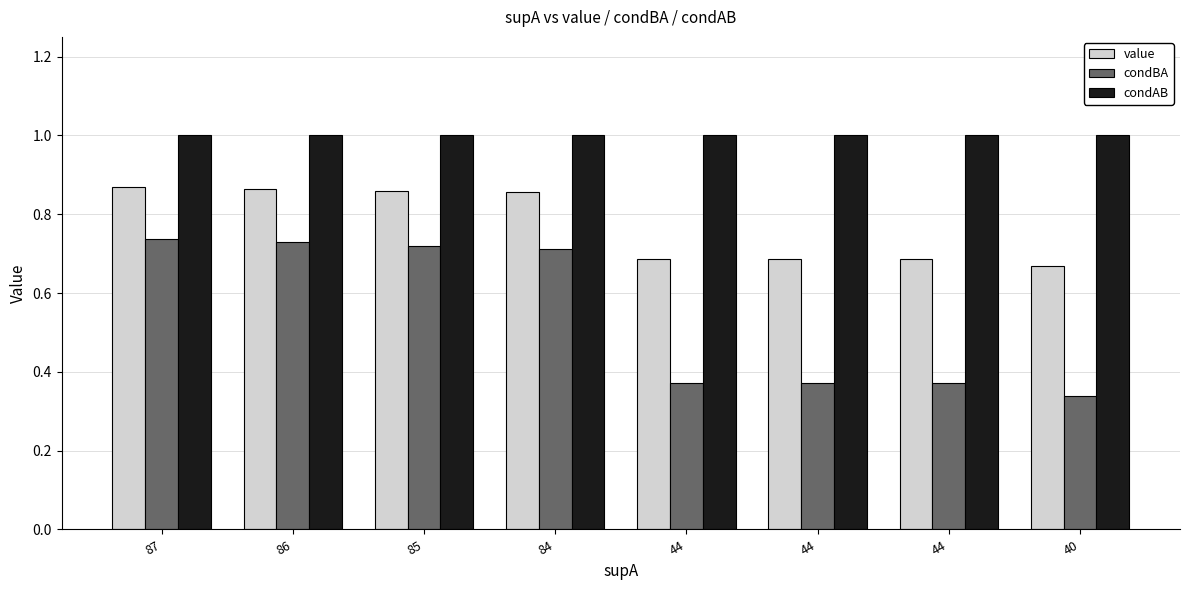

Reading left to right, list all the values displayed in this chart.

value: 0.9	0.9	0.9	0.9	0.7	0.7	0.7	0.7
condBA: 0.7	0.7	0.7	0.7	0.4	0.4	0.4	0.3
condAB: 1.0	1.0	1.0	1.0	1.0	1.0	1.0	1.0